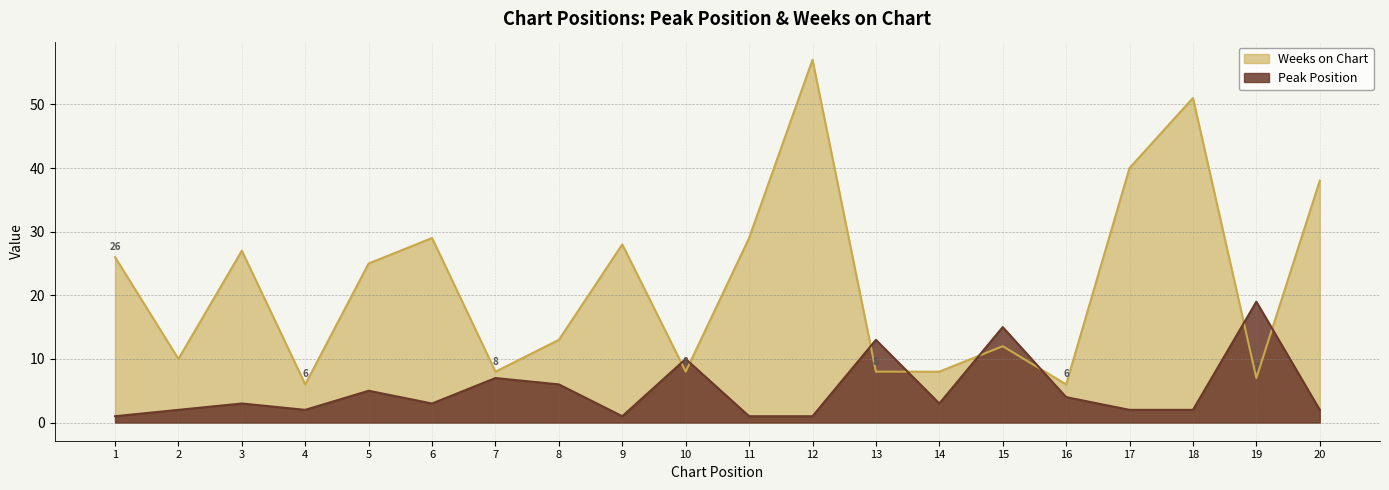

Rank the categories by Peak Position value from highest to lowest.

19, 15, 13, 10, 7, 8, 5, 16, 3, 6, 14, 2, 4, 17, 18, 20, 1, 9, 11, 12